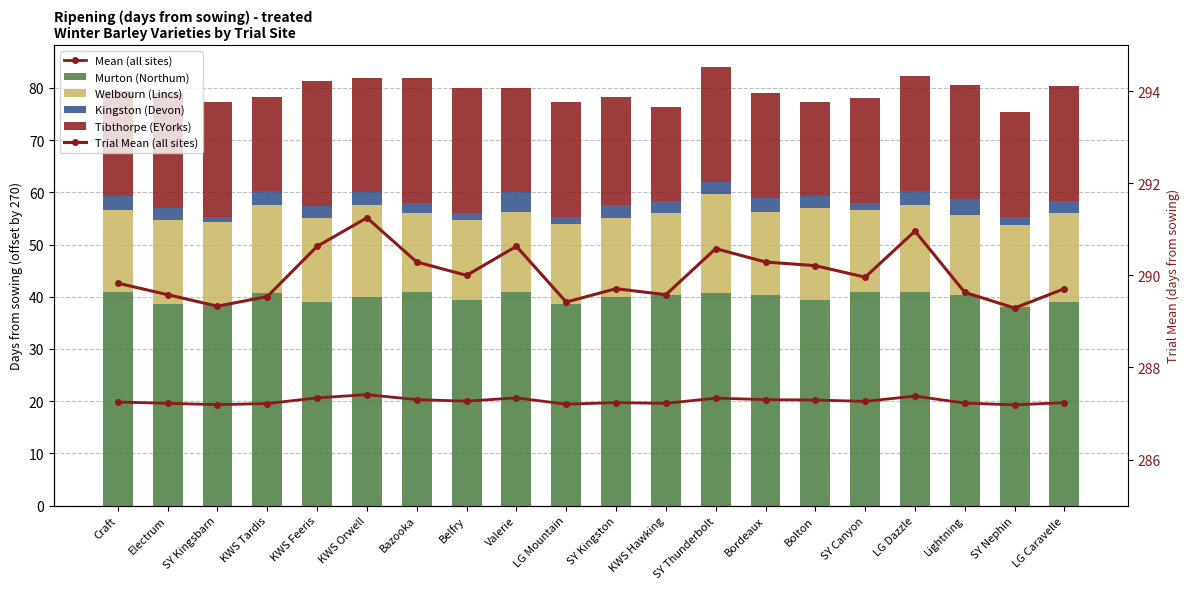

What is the spread (max minus min) of values at Electrum?

287.2